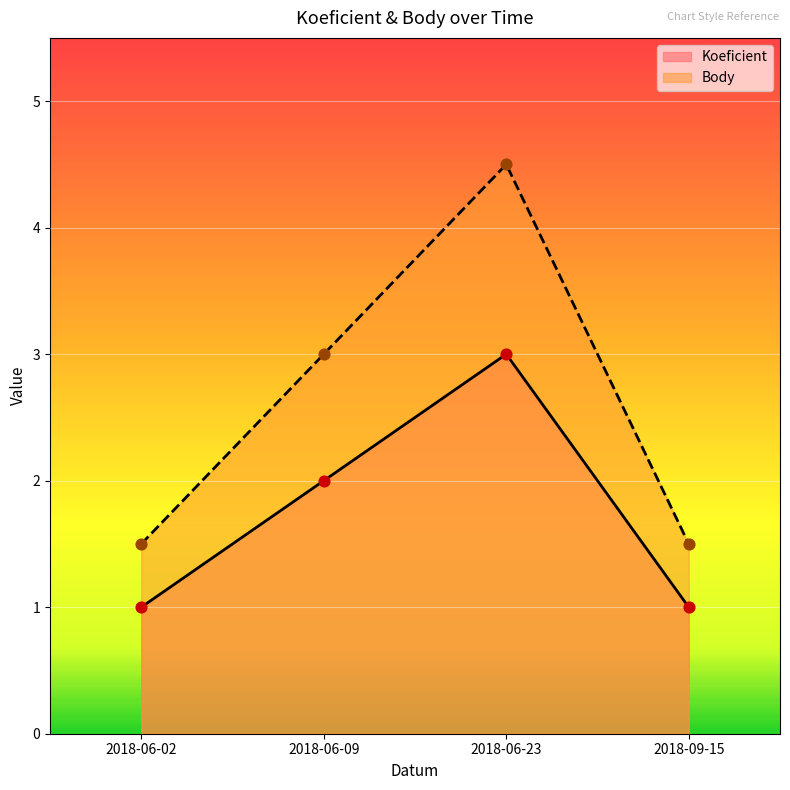

What are all the series names shown in the legend?

Koeficient, Body